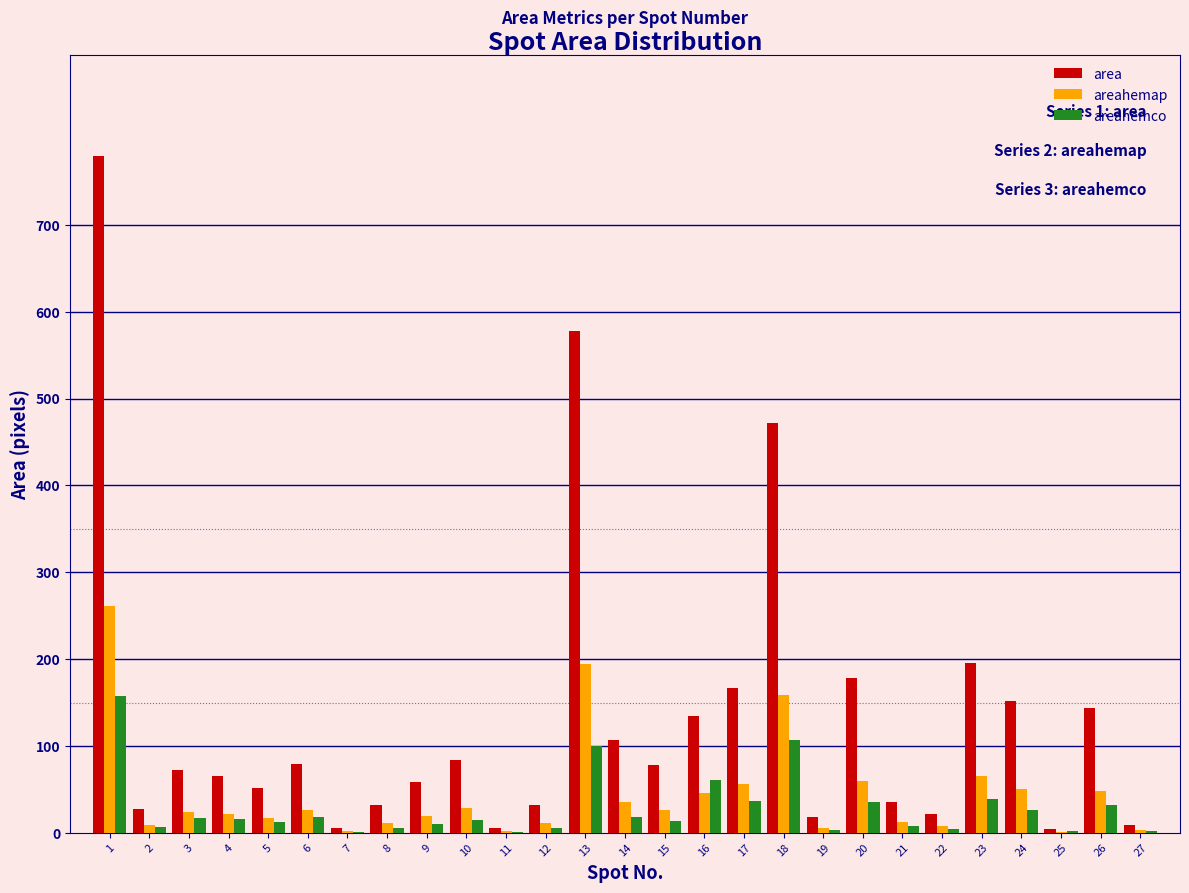

Between 4 and 18, which series saw the biggest shift?

area